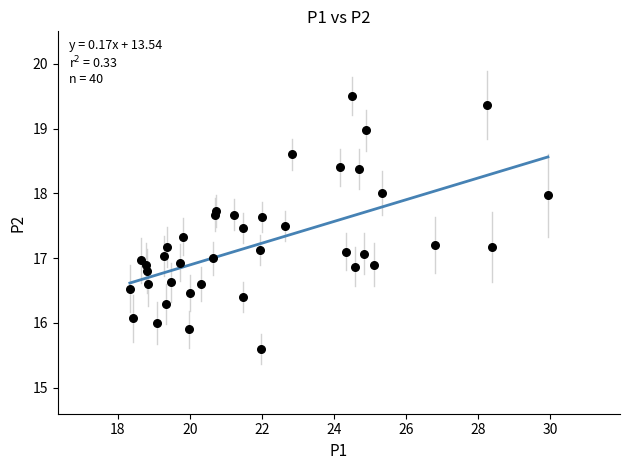

What is the range of X values (max minus min)?

11.6